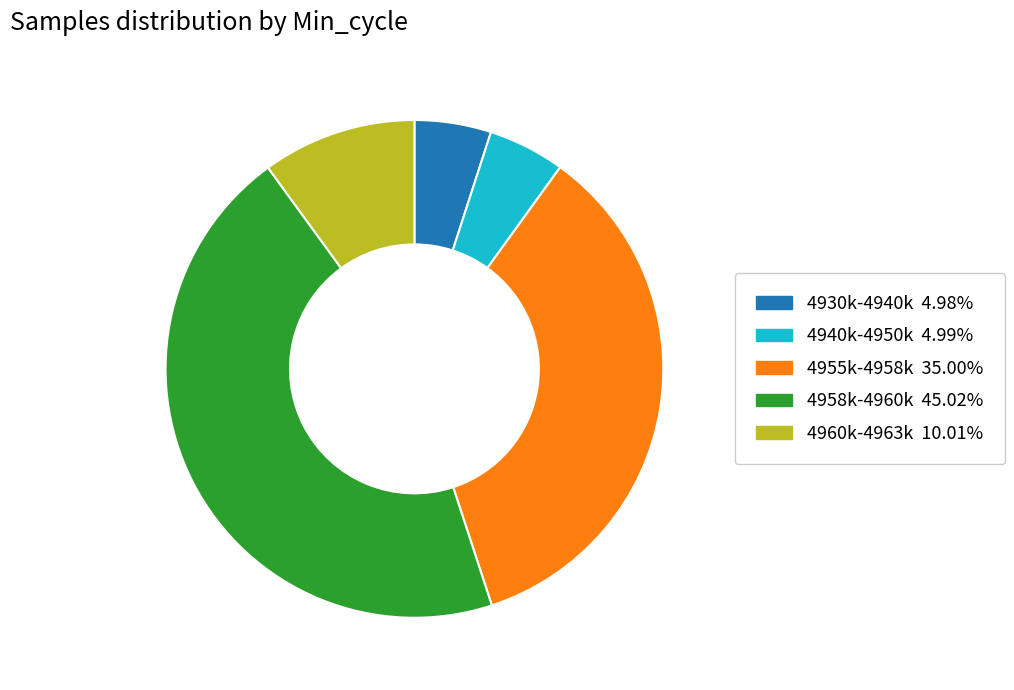

Does any single category account for the majority?

No